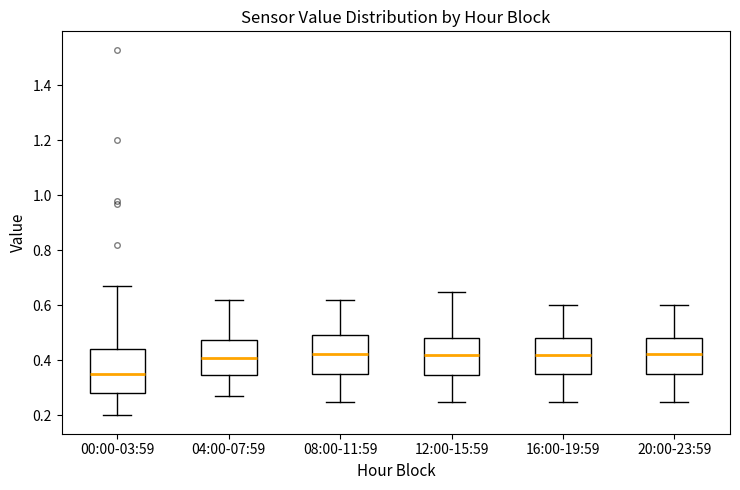

Where does the lower whisker of the box for 20:00-23:59 end on the y-axis? The values are not printed on the chart, so give them approximately, as read against the axis.

0.26